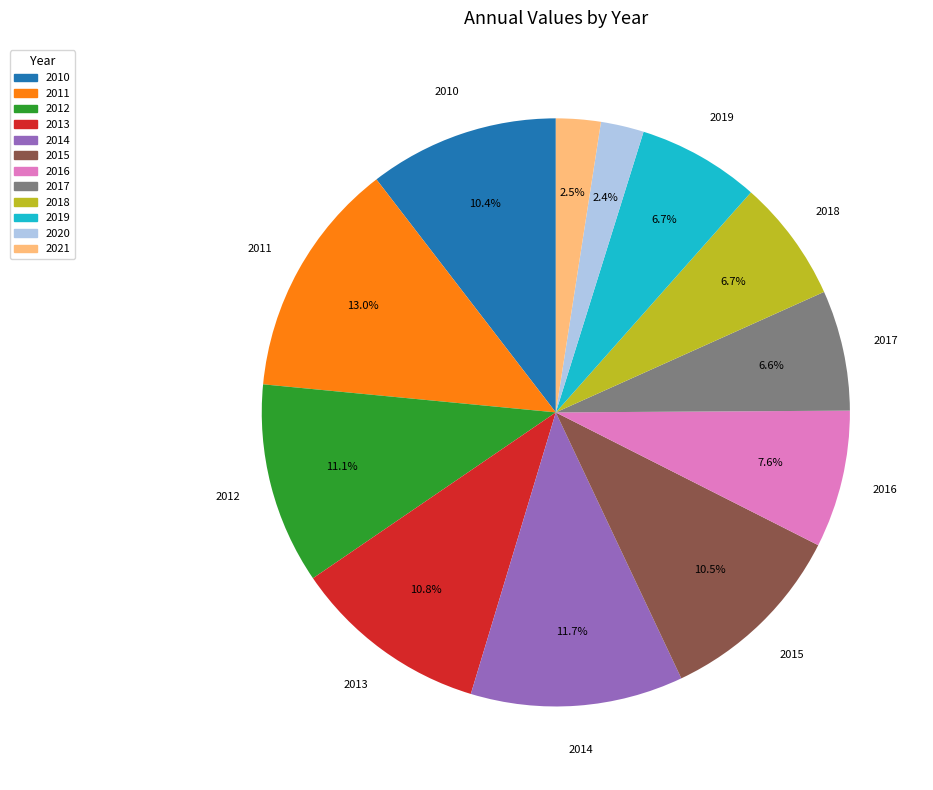

How many slices are in this pie chart?

12